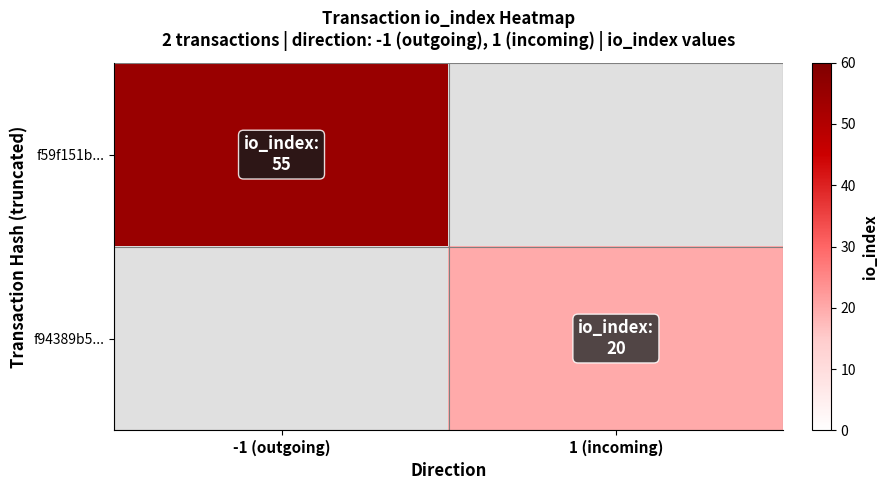

Which category has the highest value across all series?

-1 (outgoing)